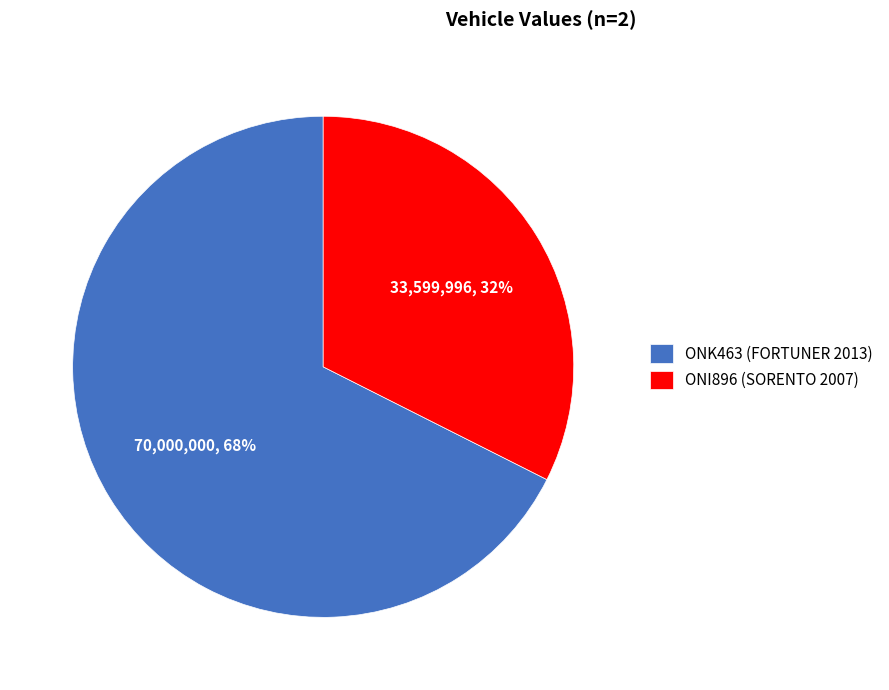

To the nearest percent, what portion does ONK463 (FORTUNER 2013) represent?

68%